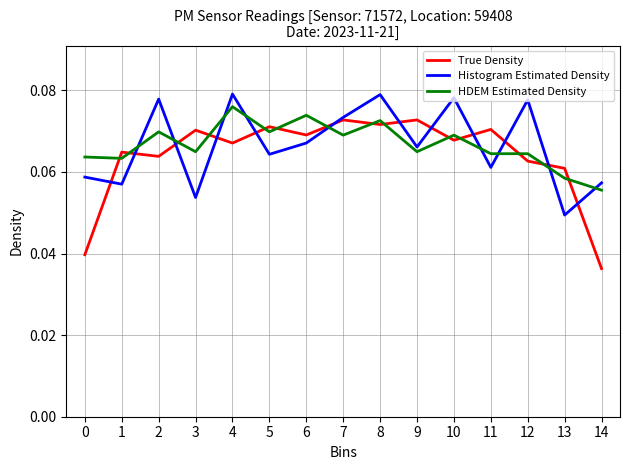

How many HDEM Estimated Density values are between 0 and 1?

15